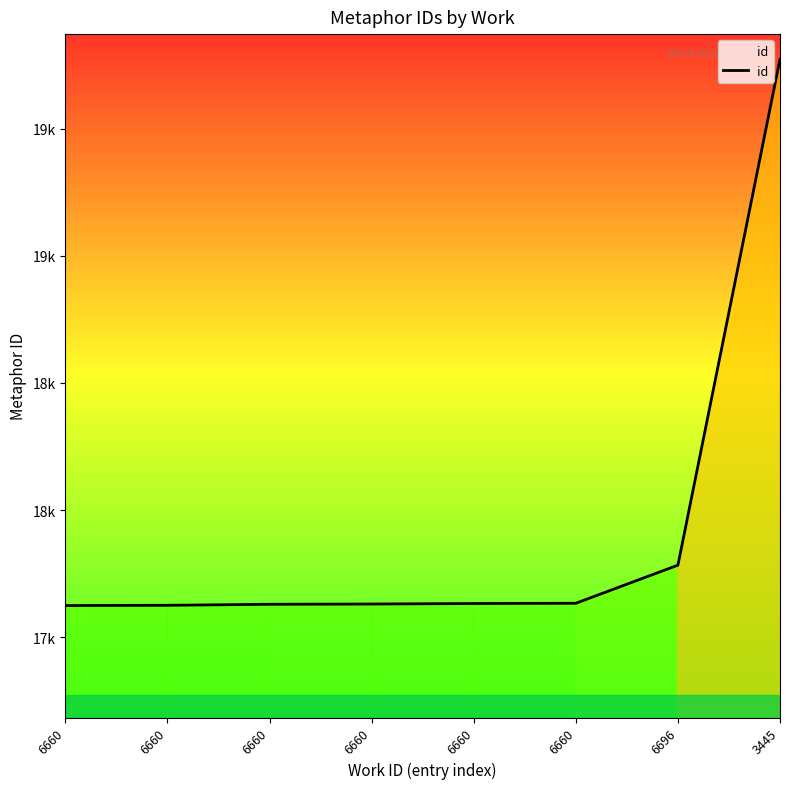

The value at 6660 is 8121. True or false?

False